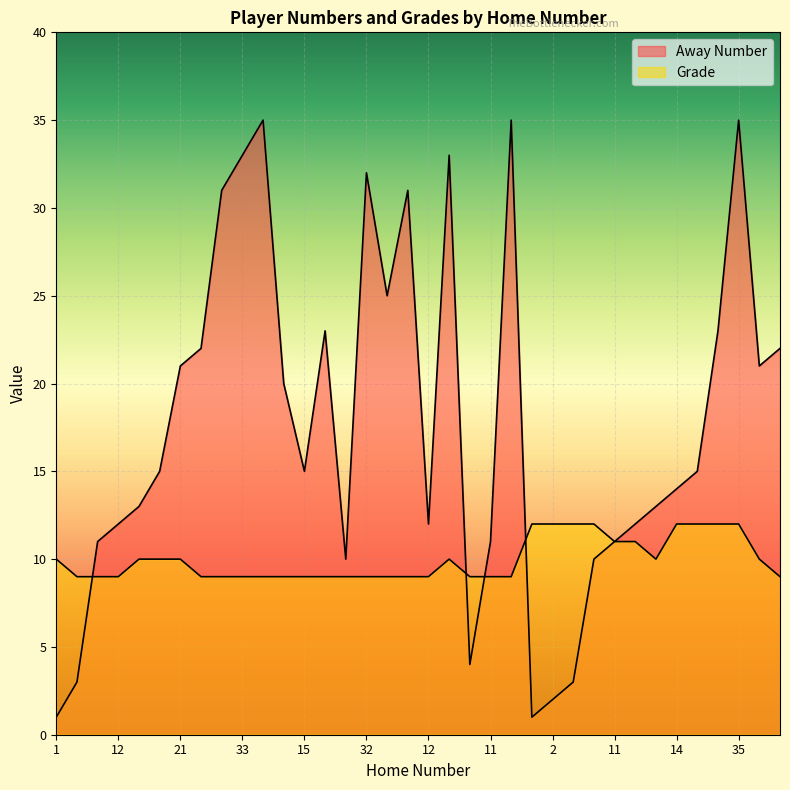

Rank the series by their maximum value, from lowest to highest.

Grade, Away Number